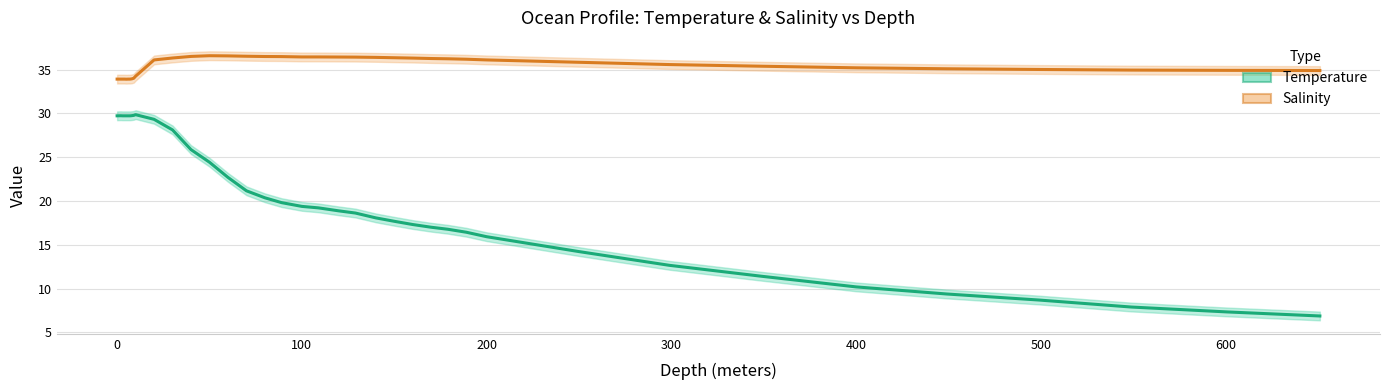

Rank the series by their average value, from lowest to highest.

Temperature (line), Salinity (line)